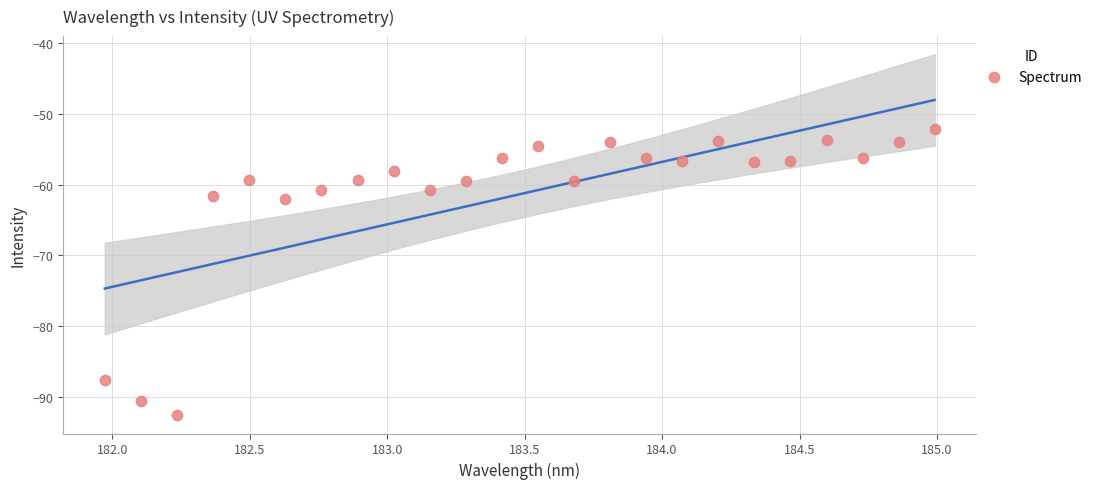

What is the range of X values (max minus min)?

3.0